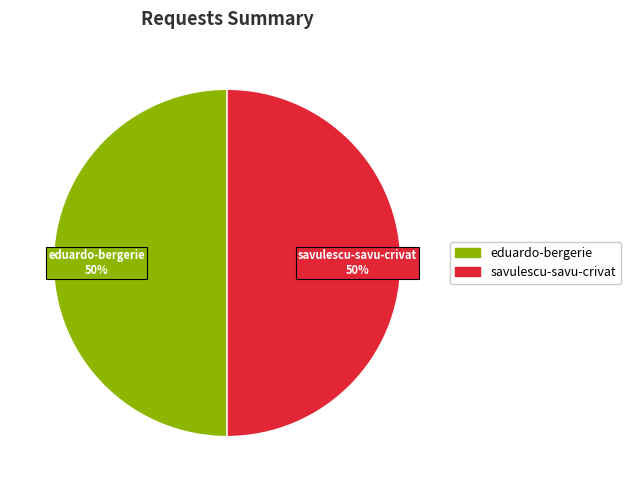

To the nearest percent, what is the combined percentage of savulescu-savu-crivat and eduardo-bergerie?

100%